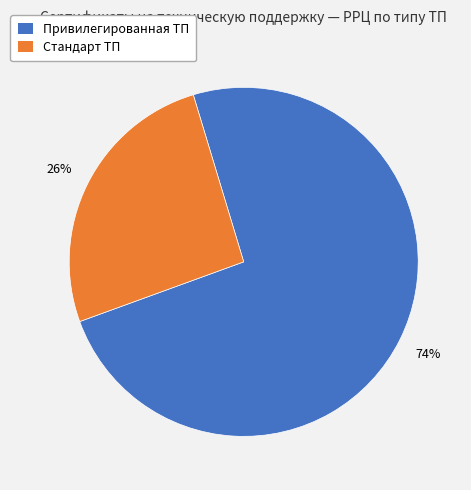

To the nearest percent, what is the average slice percentage?

50%